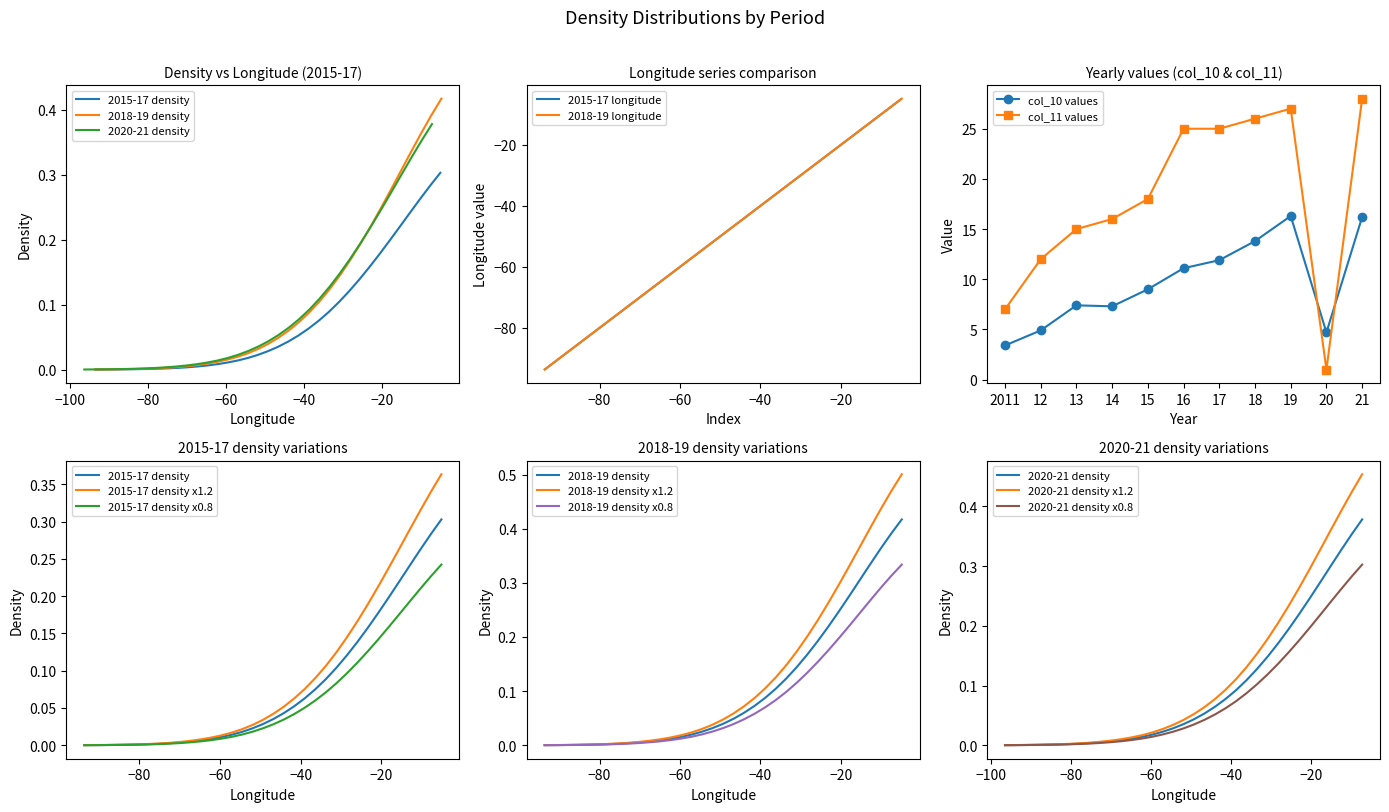

What is the lowest value of the 2015-17 longitude series?

-93.6